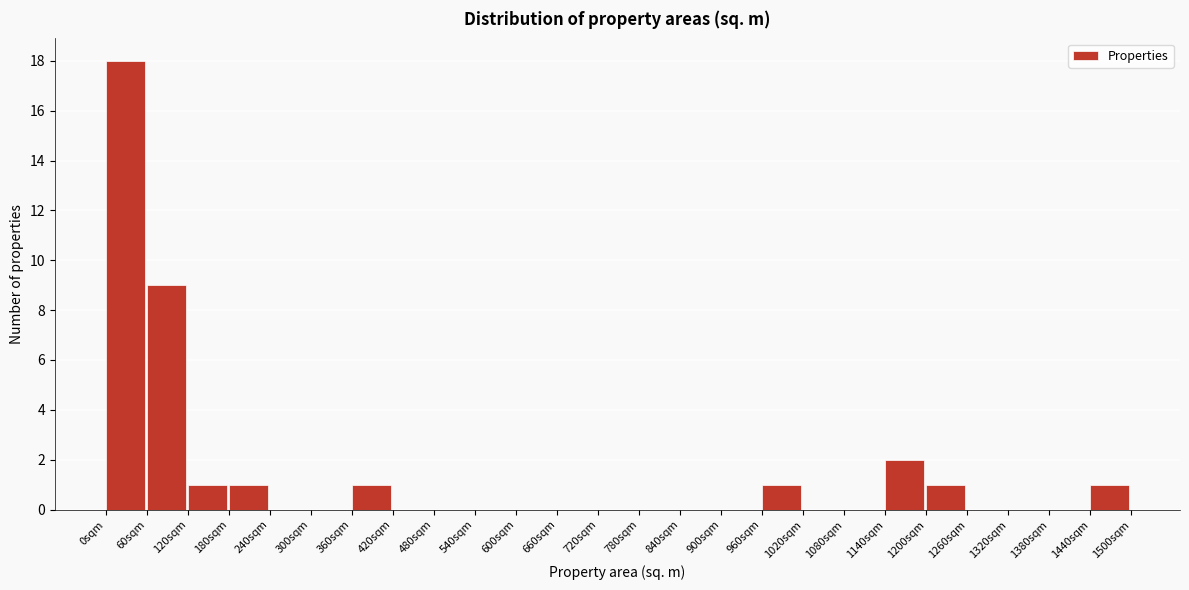

What is the height of the bar covering 1140 to 1200 on the x-axis? The values are not printed on the chart, so give them approximately, as read against the axis.

2